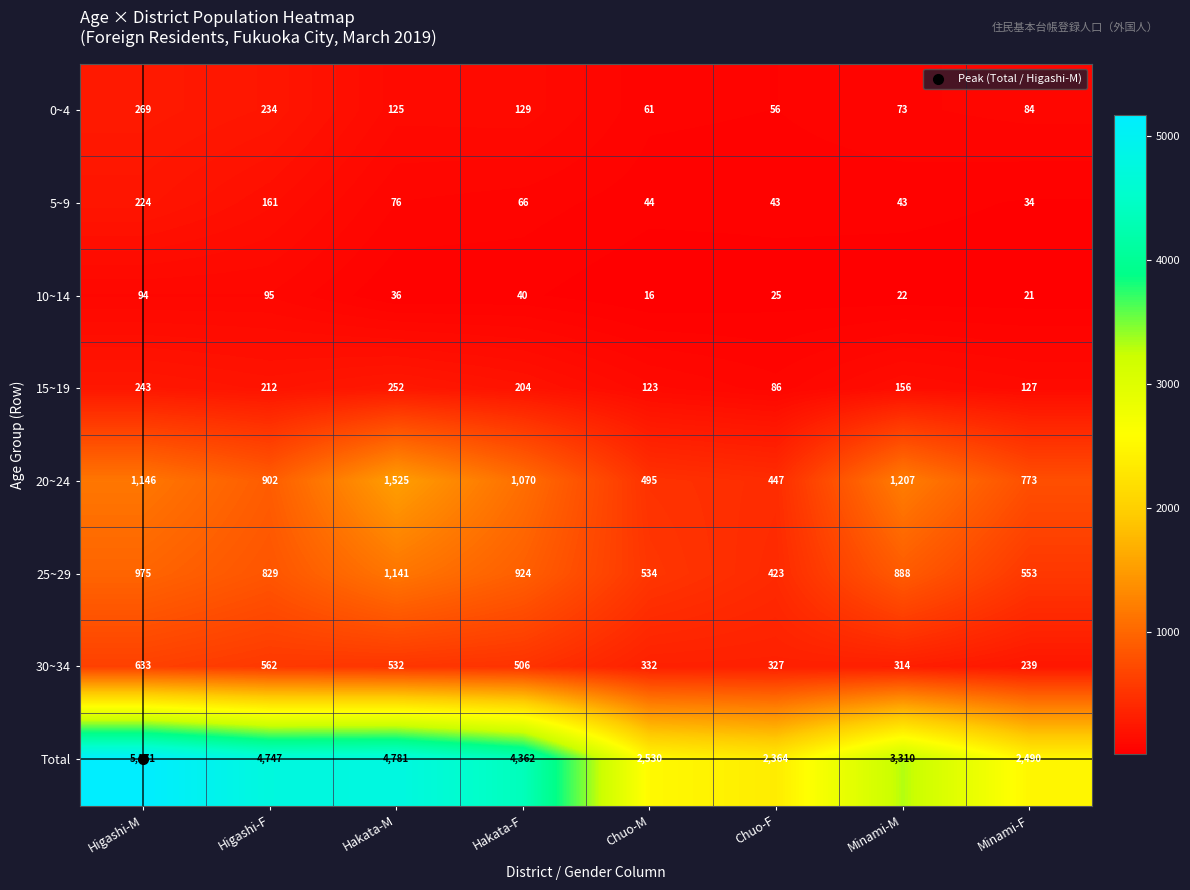

Which label corresponds to the smallest value in the chart?

Chuo-M